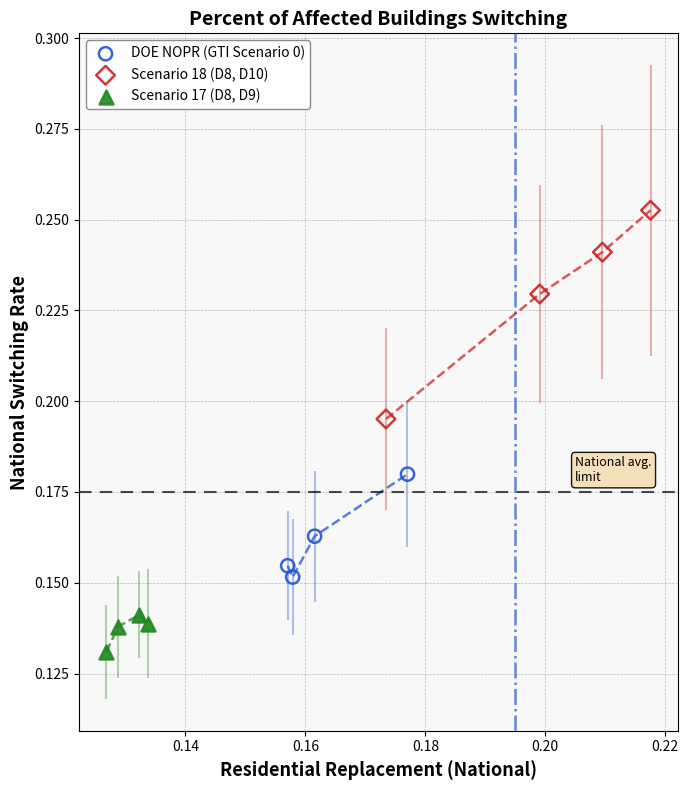

Which series contains the lowest Y value?

Scenario 17 (D8, D9)